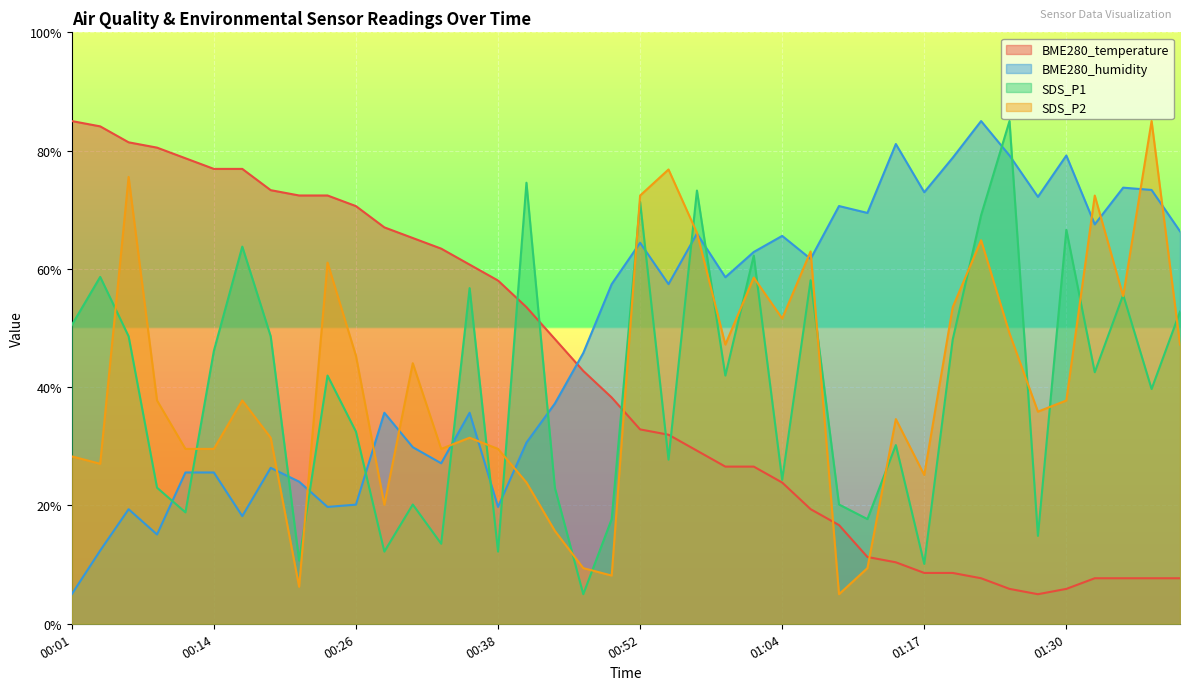

True or false: SDS_P1 has a value of 55.6 at 01:35.

True